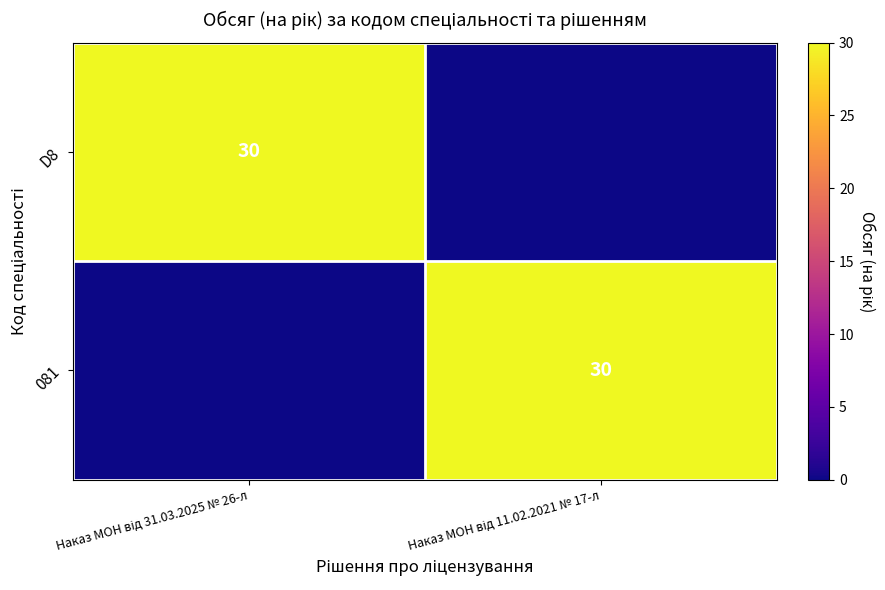

At how many categories does at least one series exceed 16?

2